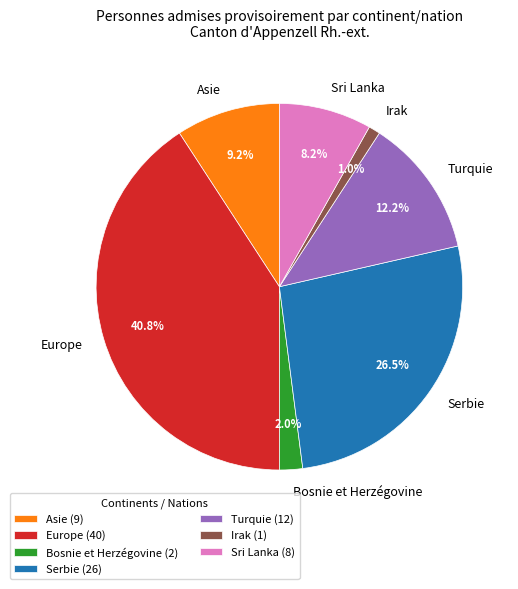

How many slices are in this pie chart?

7